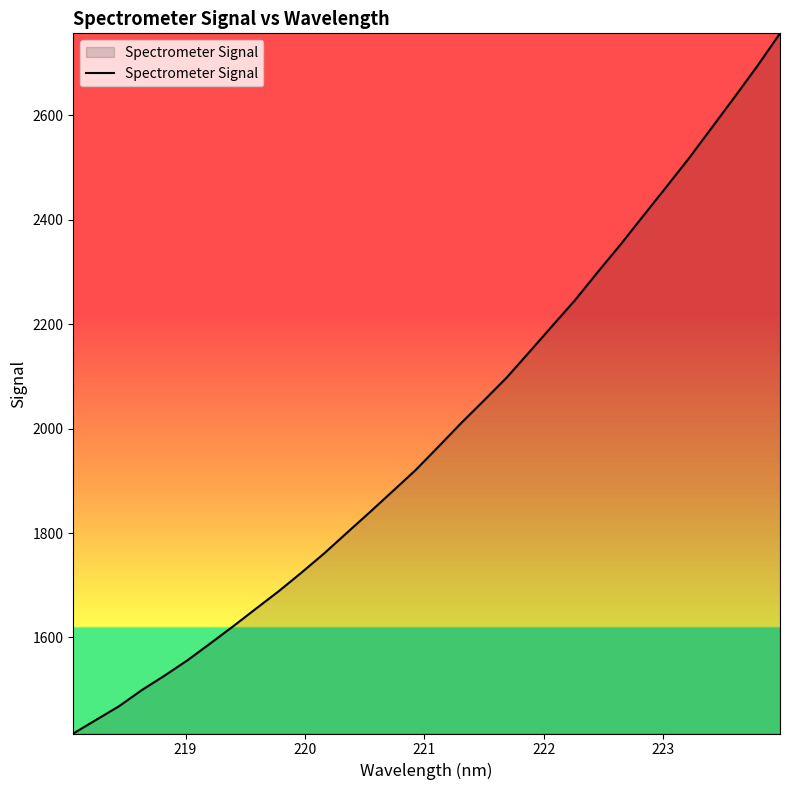

What is the difference between the maximum and minimum values?

1340.7